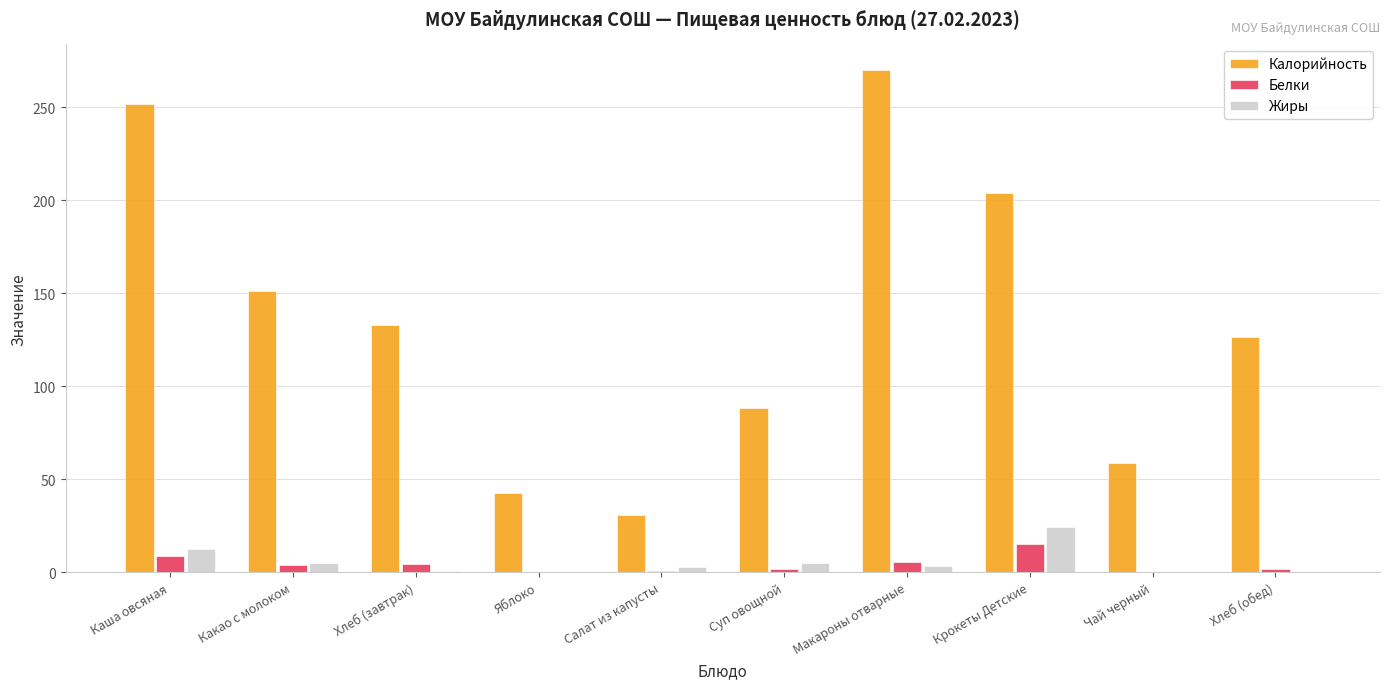

Which series has the largest total across all categories?

Калорийность